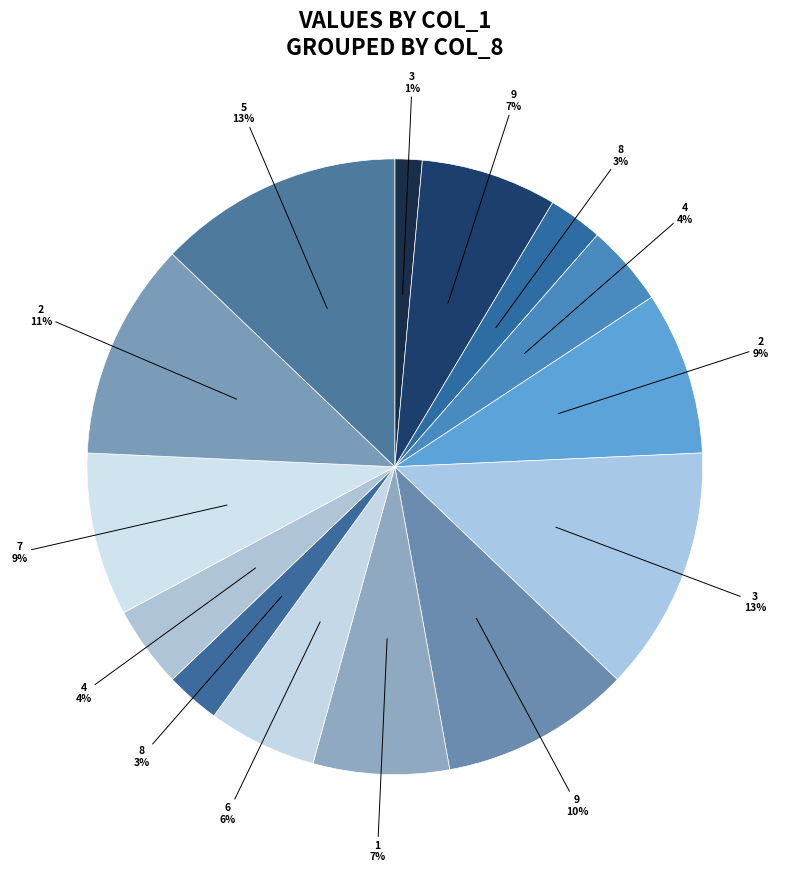

Count the number of slices in the pie.

14